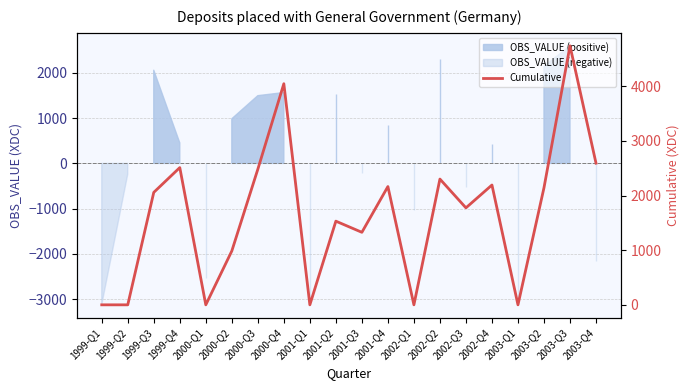

Reading right to left, what are all the values shown in this chart?

2594	4743	2144	0	2194	1776	2303	0	2166	1328	1532	0	4049	2483	986	0	2513	2059	0	0